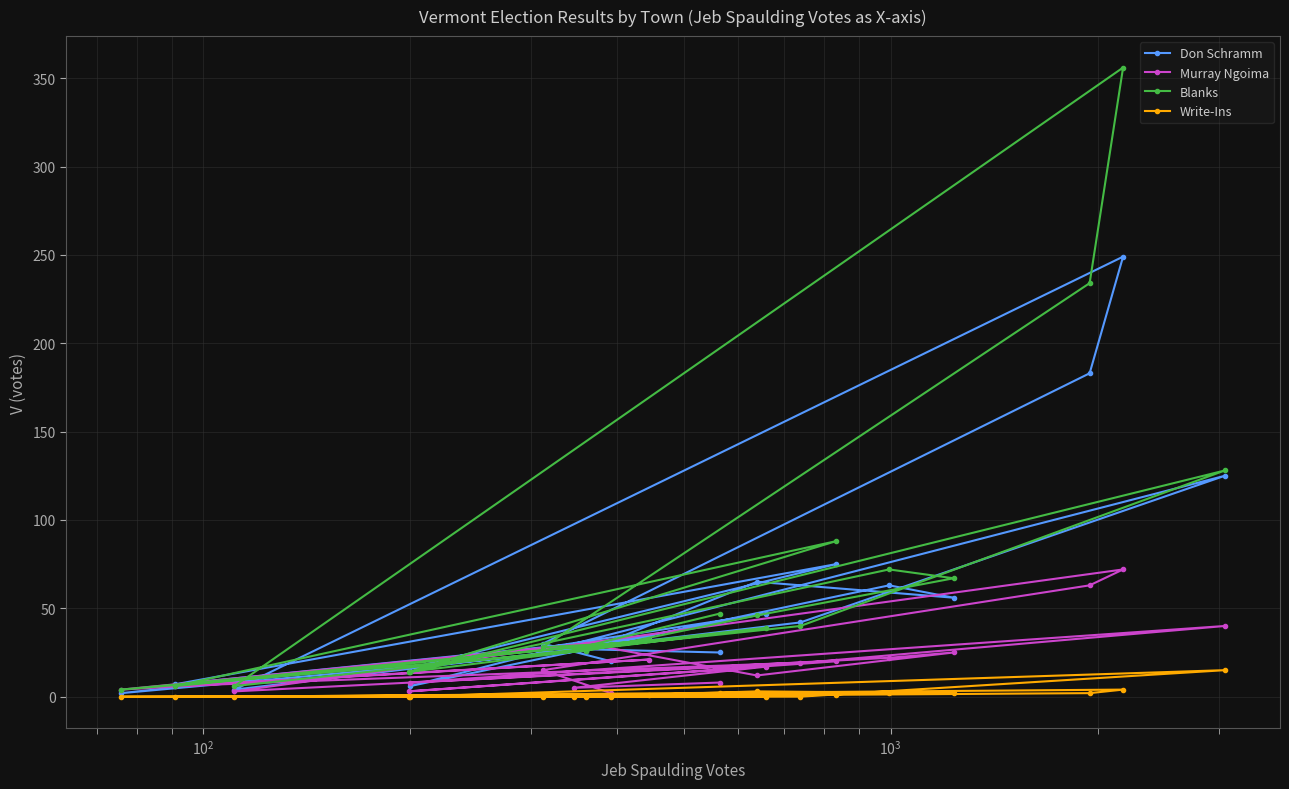

Which series has the widest spread of values?

Blanks